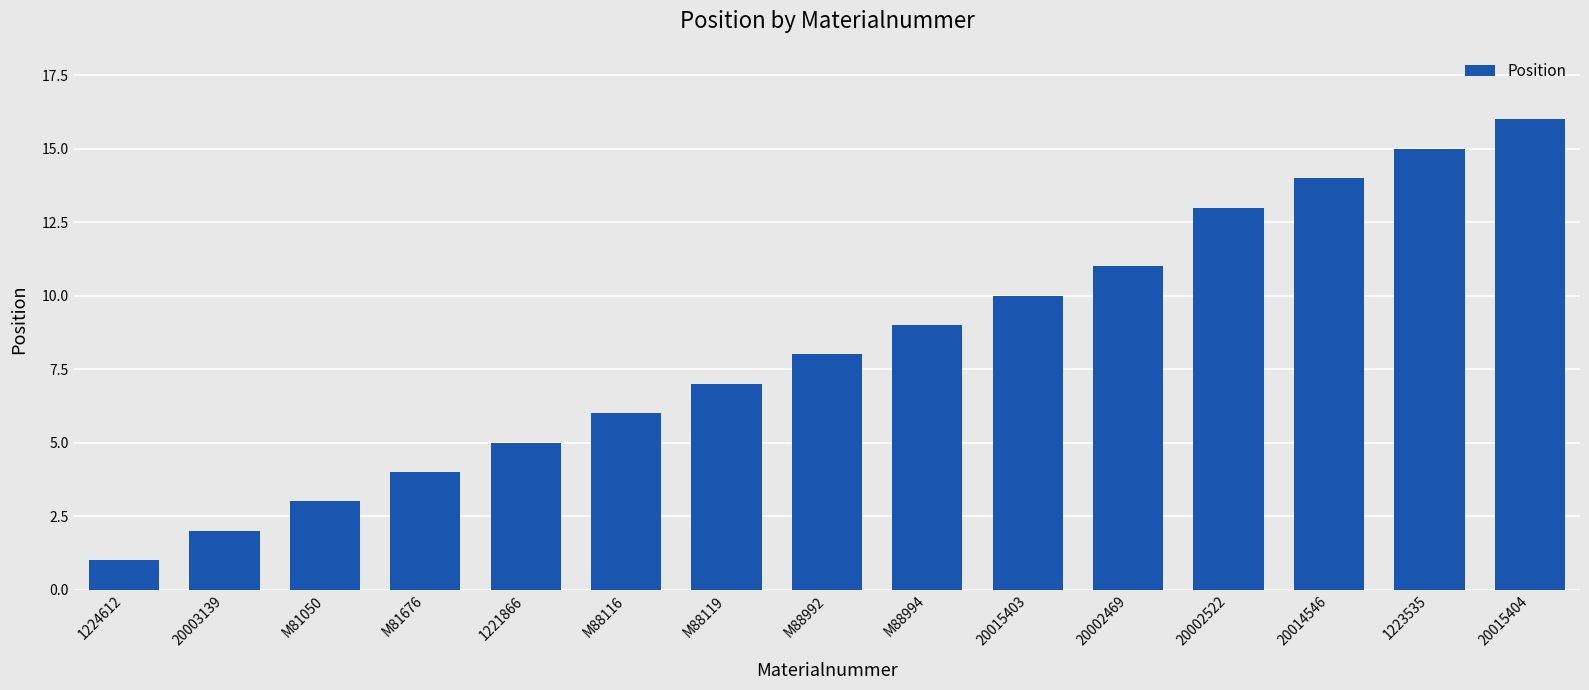

Rank the categories by value from lowest to highest.

1224612, 20003139, M81050, M81676, 1221866, M88116, M88119, M88992, M88994, 20015403, 20002469, 20002522, 20014546, 1223535, 20015404